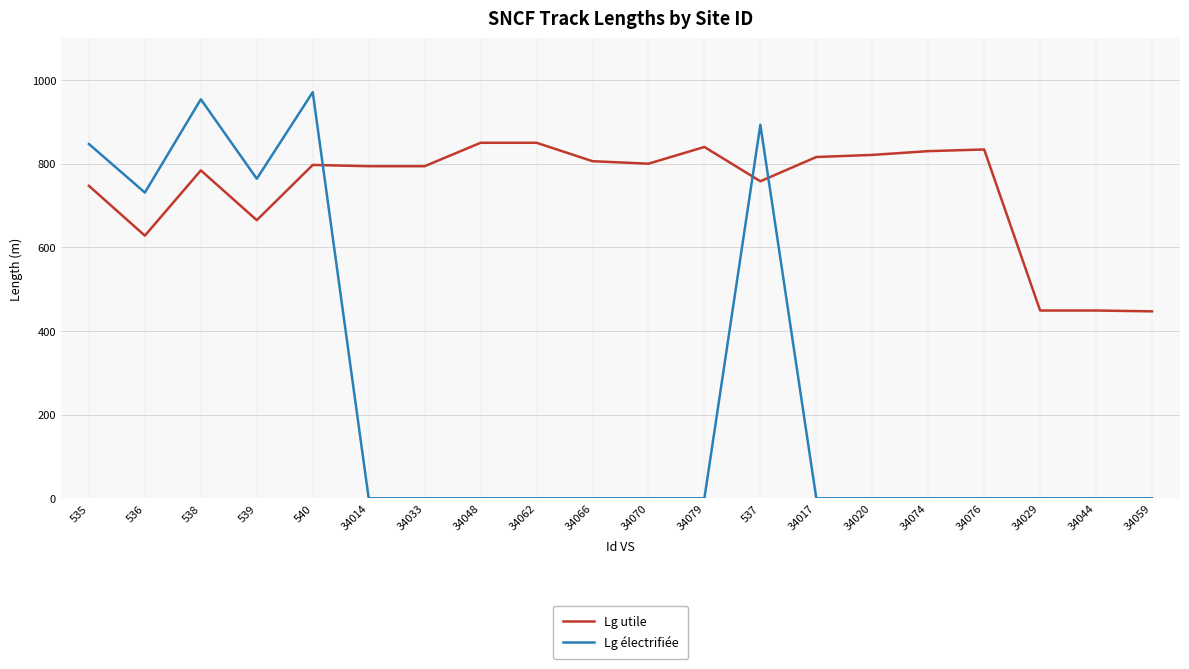

What is the maximum value shown in the chart?

971